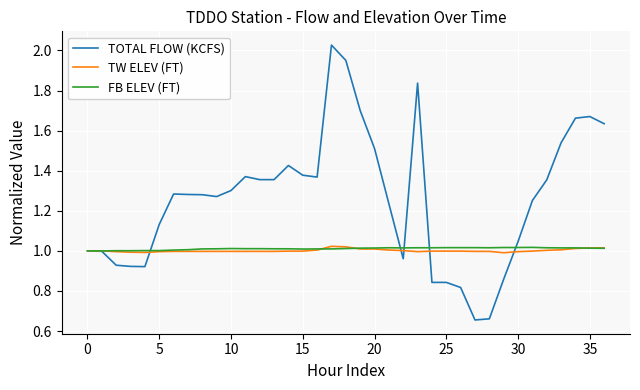

Which series has the largest total across all categories?

TOTAL FLOW (KCFS)